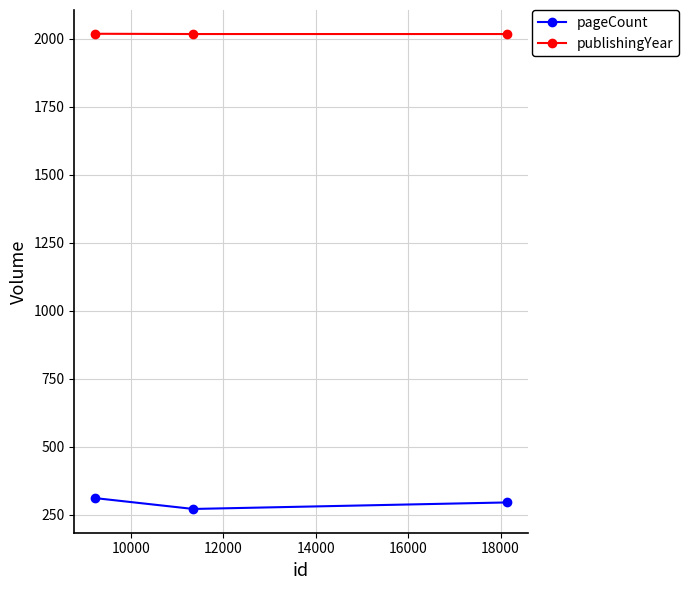

What is the average value of the publishingYear series?

2017